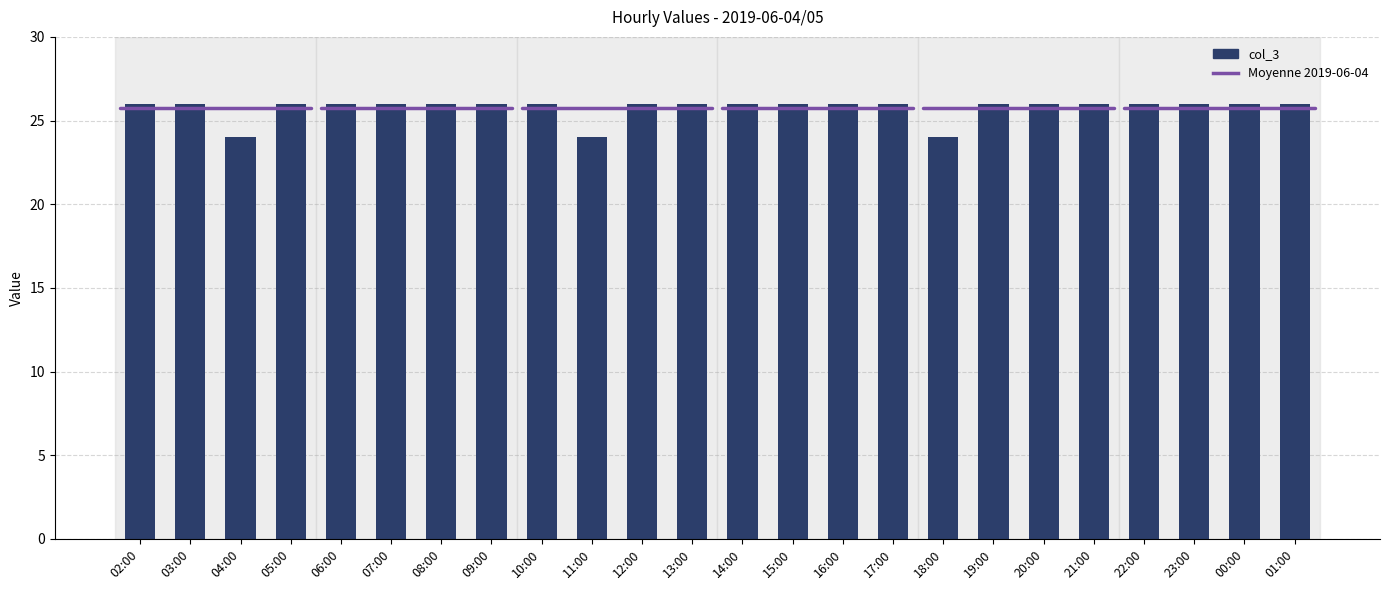

Reading left to right, extract all data points from this chart.

26	26	24	26	26	26	26	26	26	24	26	26	26	26	26	26	24	26	26	26	26	26	26	26